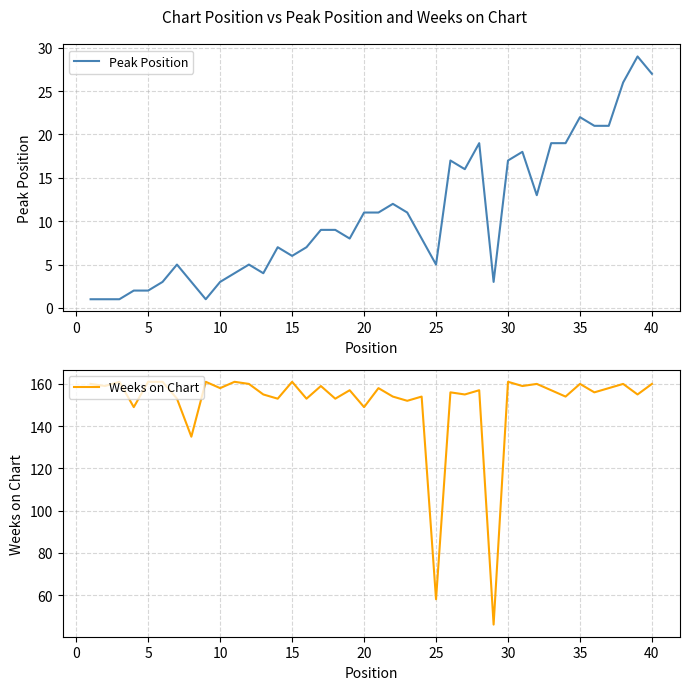

True or false: Weeks on Chart and Peak Position intersect in this chart.

False